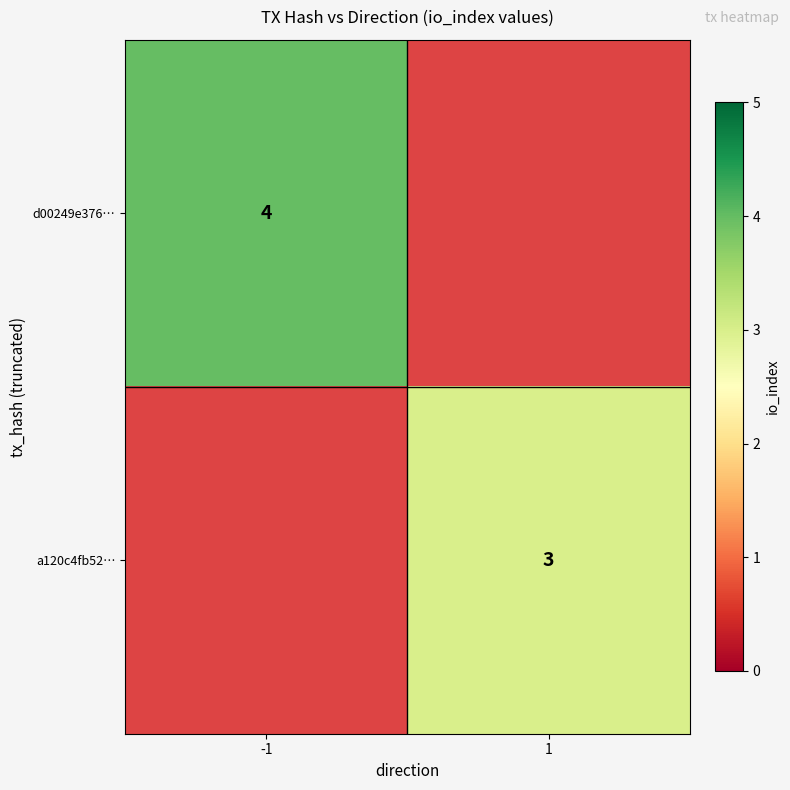

The a120c4fb52… series shows 3 at 1. True or false?

True